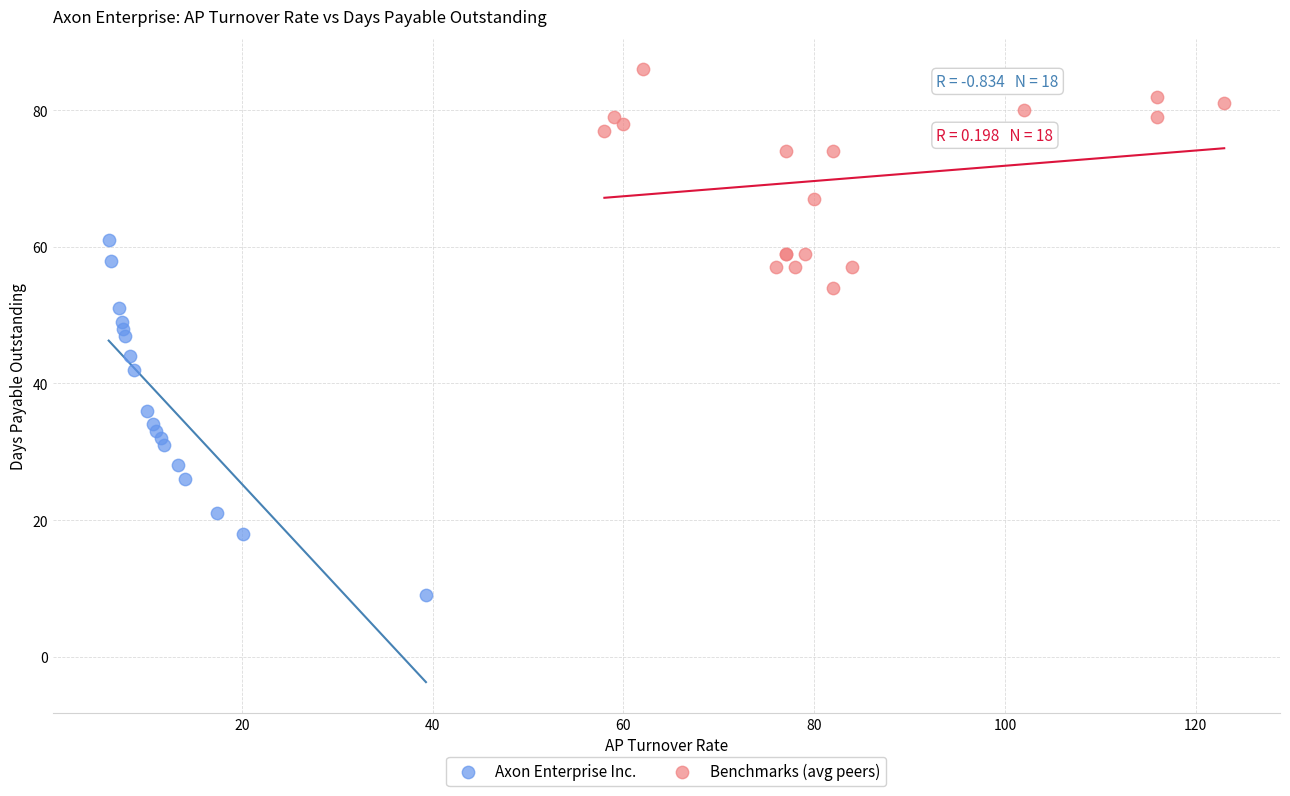

Which series contains the lowest Y value?

Axon Enterprise Inc.